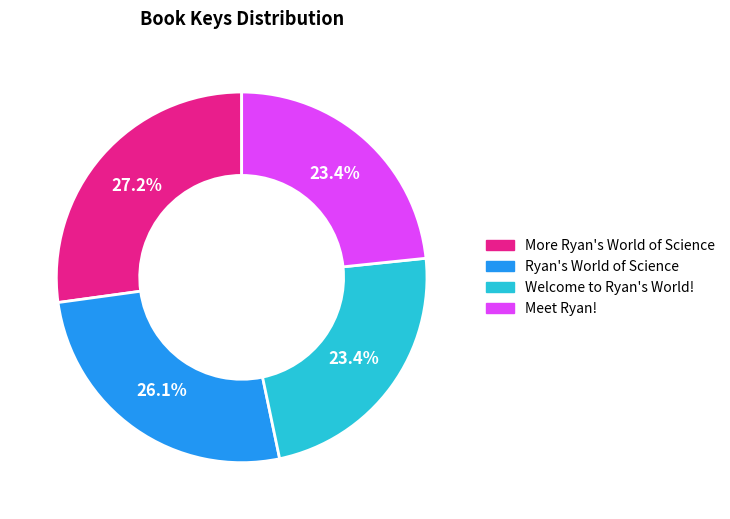

Does any single category account for the majority?

No